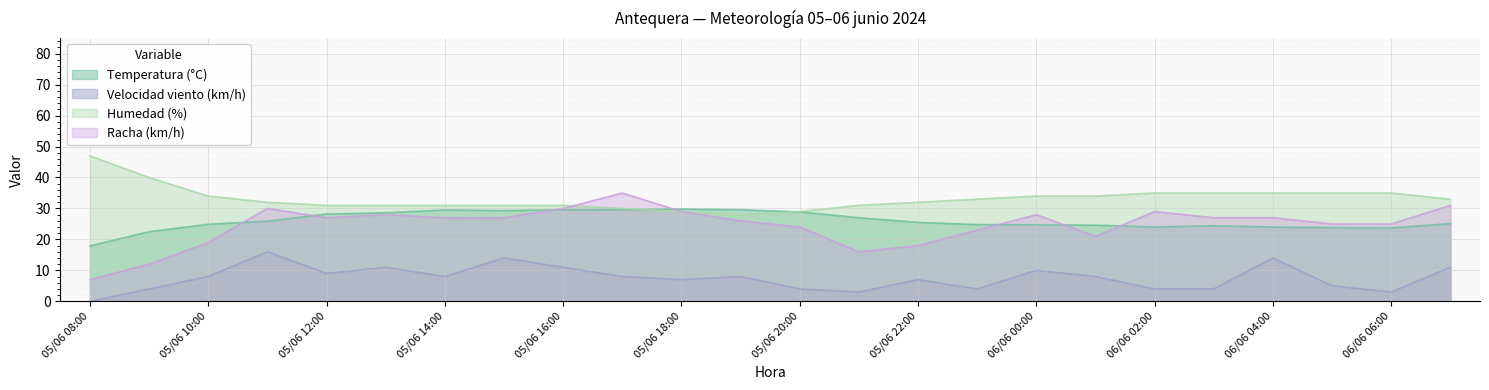

The Humedad (%) series shows 30.0 at 05/06 17:00. True or false?

True